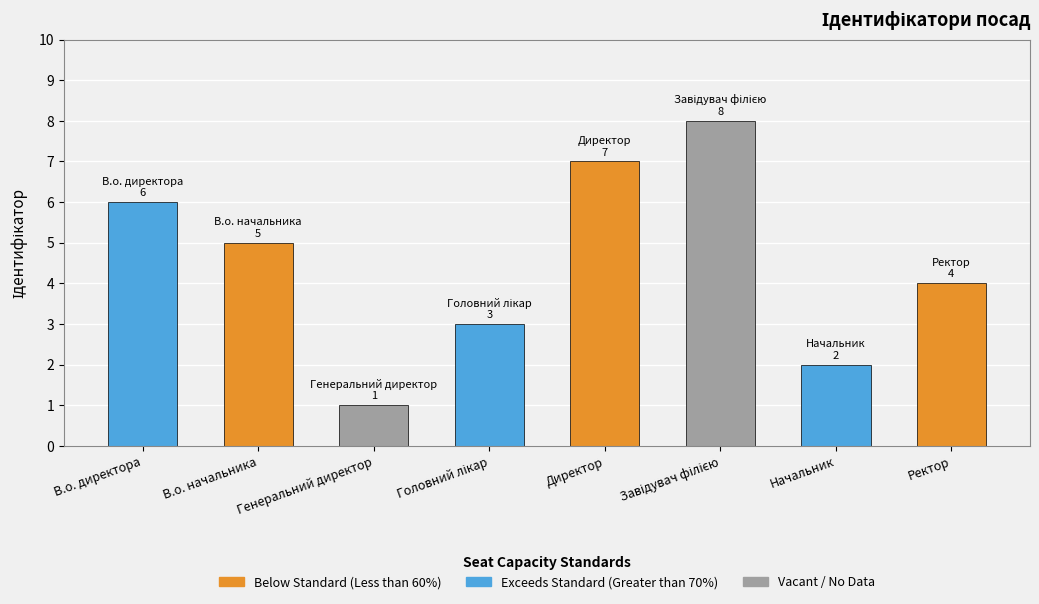

How many data points are above 5?

3